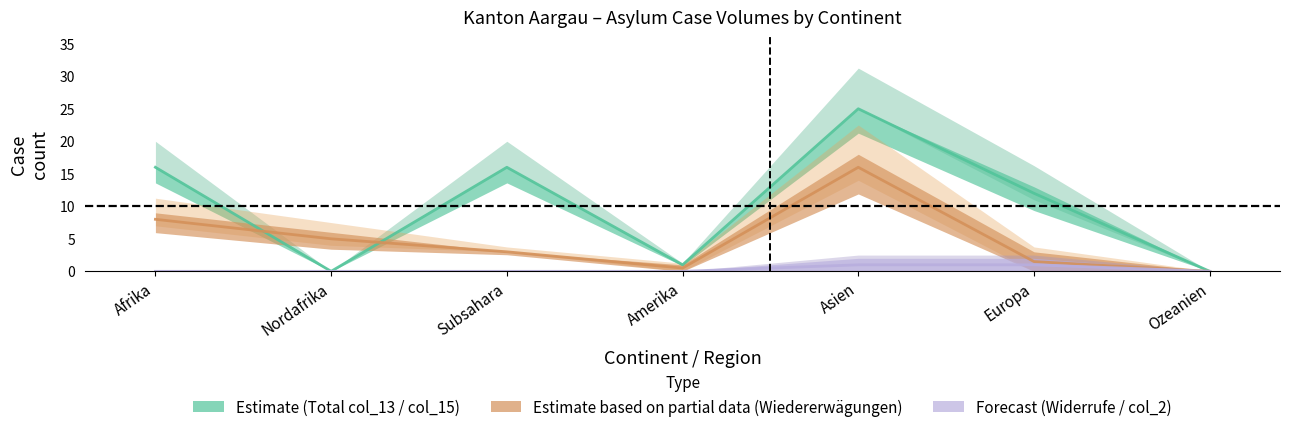

The value of col_7 (Wiedererwägungen) at Amerika is 1. True or false?

False